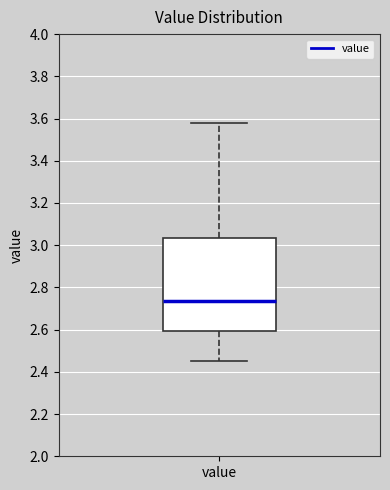

Transcribe this box plot: give where the median line is, the range the box spans, and where the two whiskers end, as read against the y-axis. The values are not printed on the chart, so give them approximately, as read against the axis.

median 2.74, box 2.60 to 3.04, whiskers 2.46 to 3.58